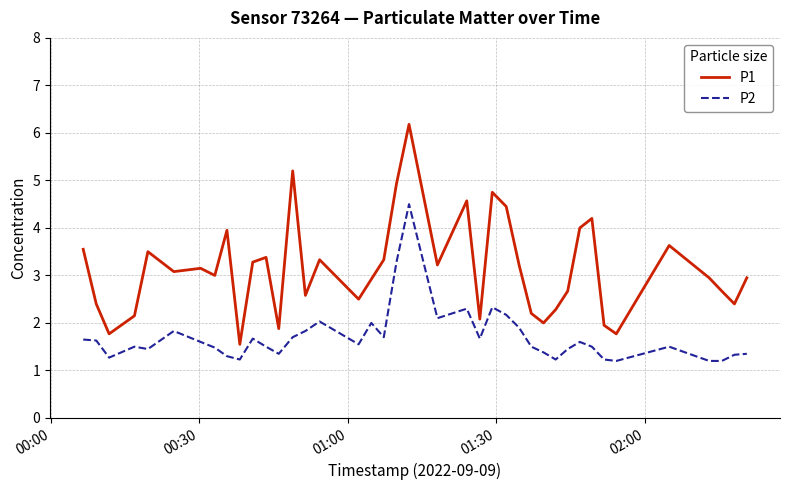

How many lines are shown in the chart?

2